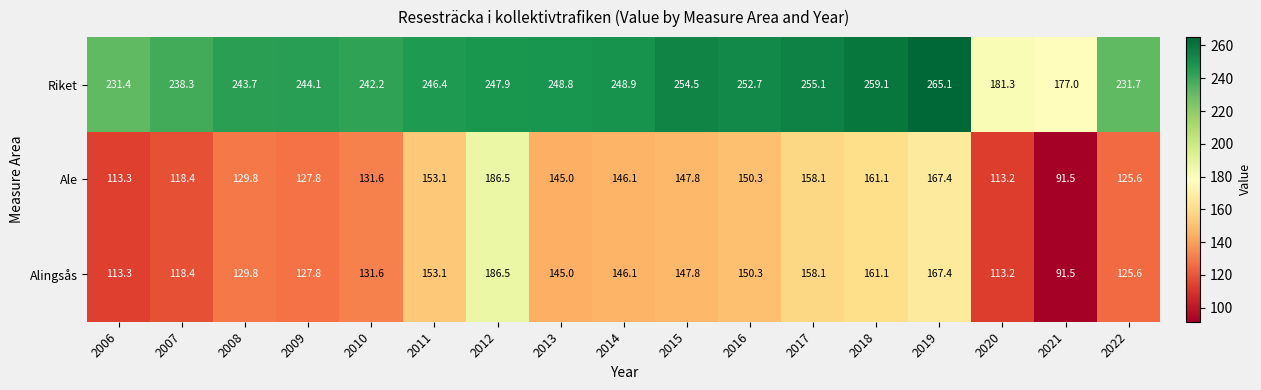

Count the number of data series in this chart.

3